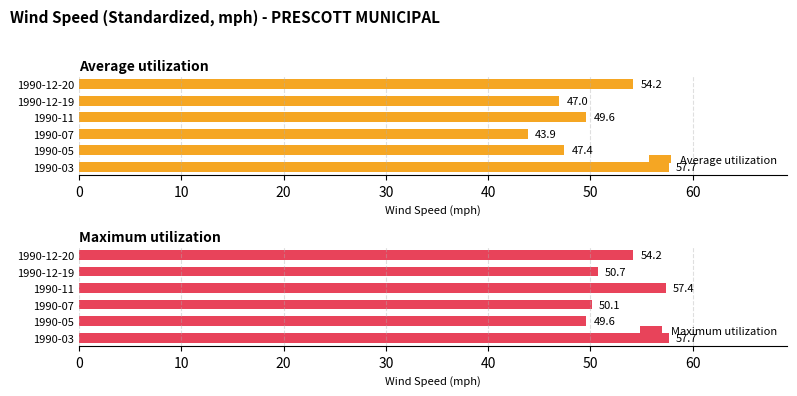

What is the value of the Average utilization bar at the 4th from the left?

49.6